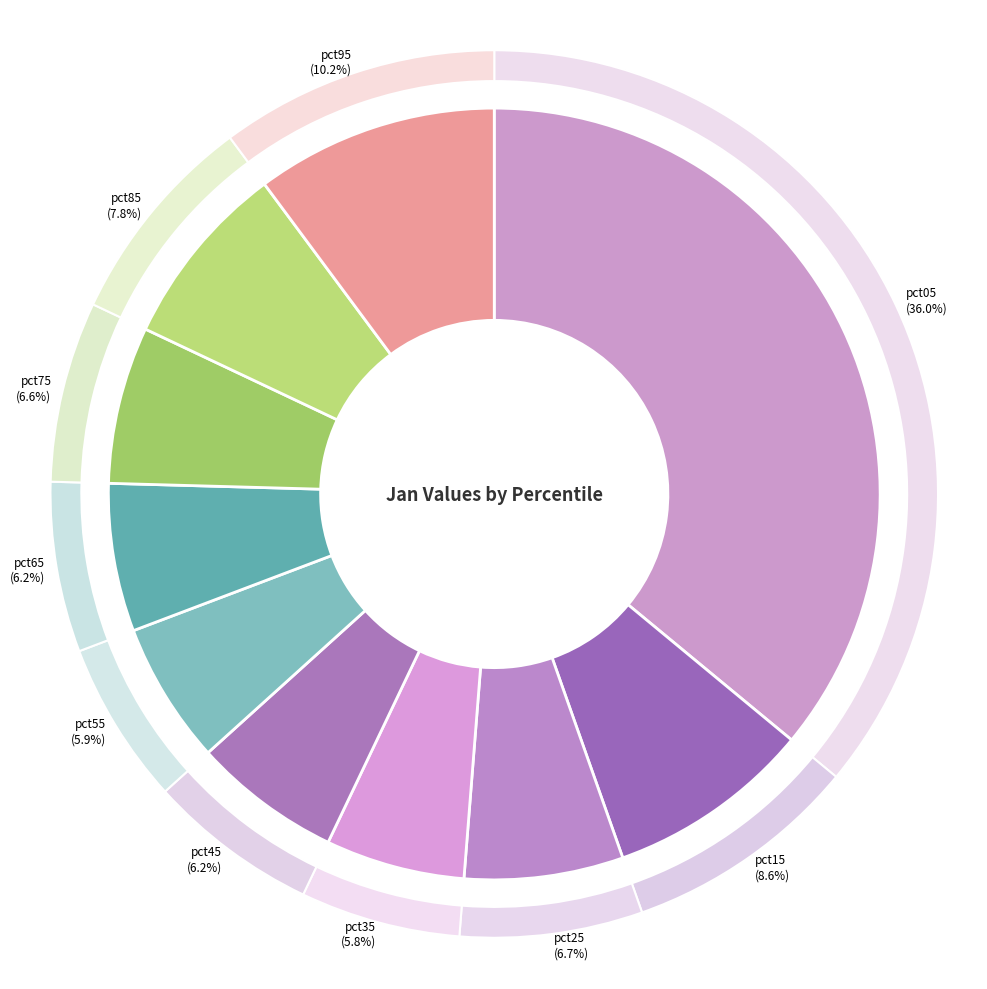

How many slices are in this pie chart?

10